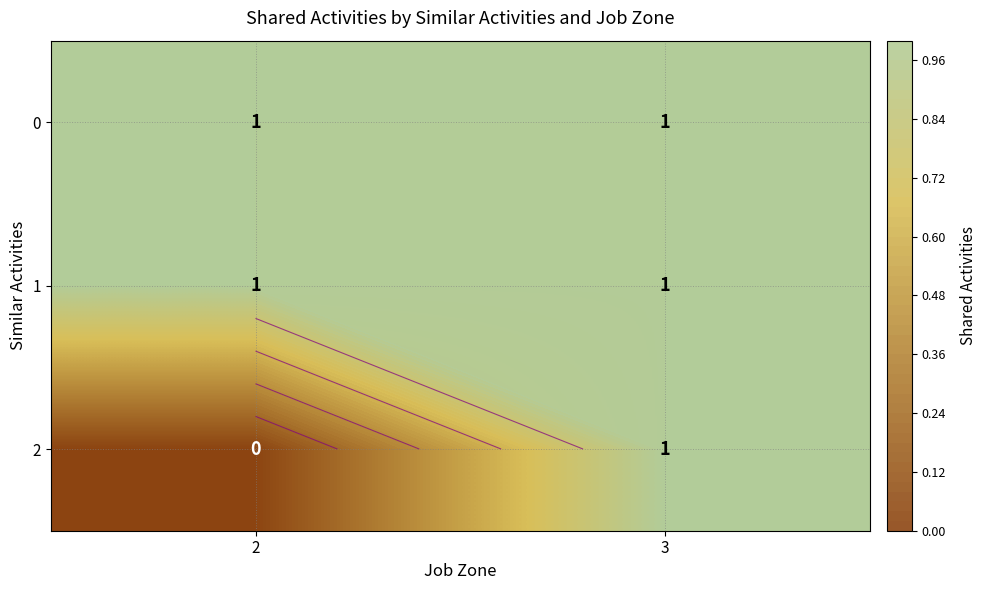

Which category has the lowest value in the 0 series?

2